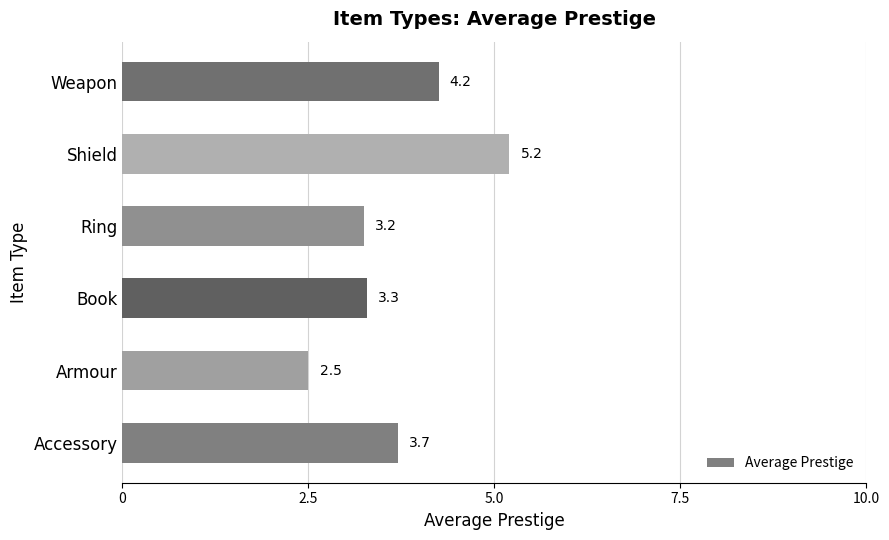

The value at Shield is 3.2. True or false?

False